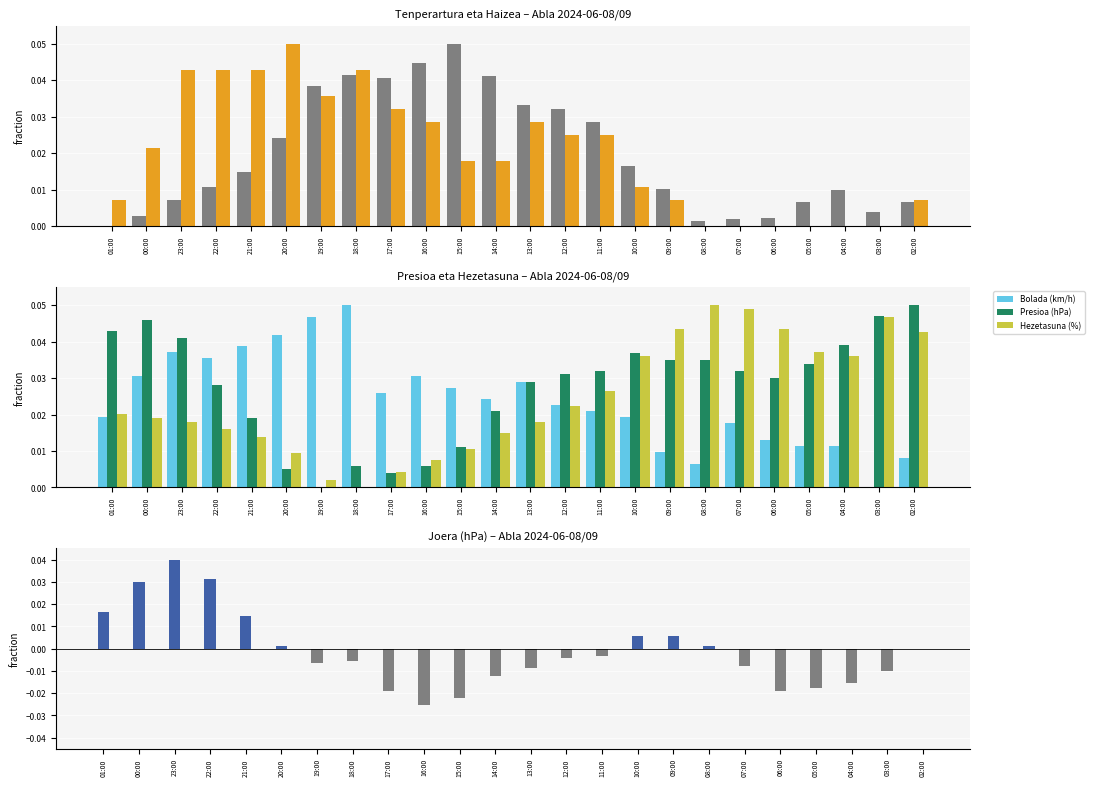

The Joera (hPa) series shows 0.0 at 08:00. True or false?

True